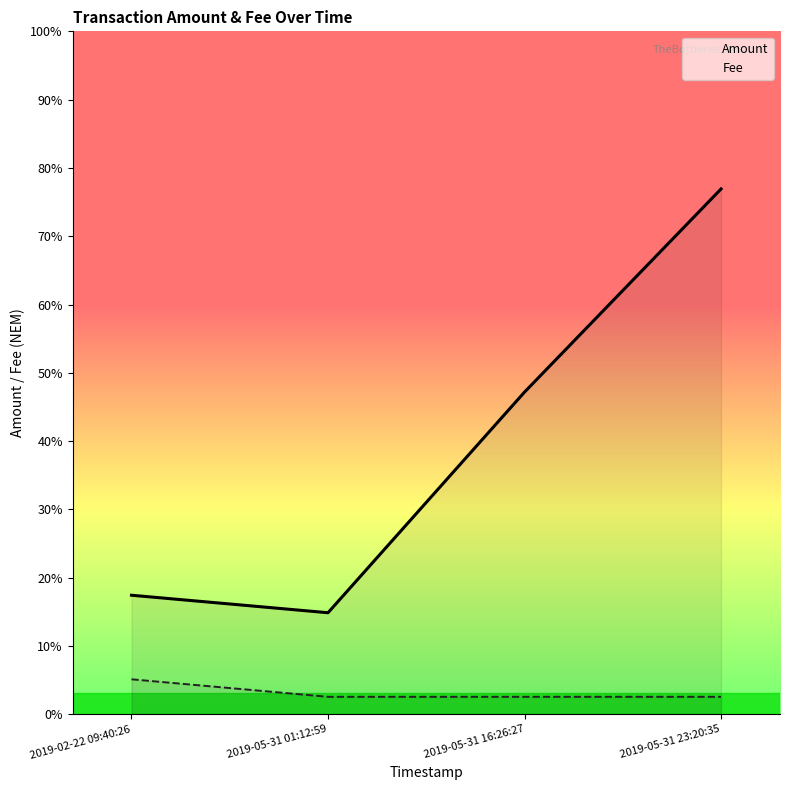

List the labels in order of Amount value, largest first.

2019-05-31 23:20:35, 2019-05-31 16:26:27, 2019-02-22 09:40:26, 2019-05-31 01:12:59